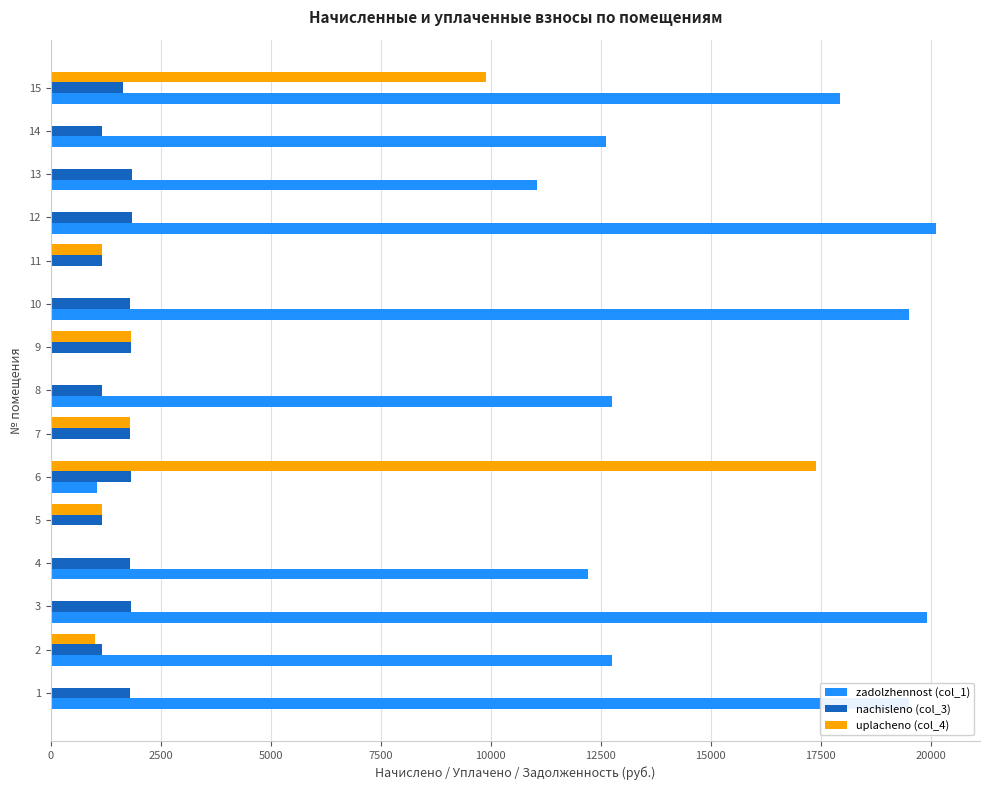

The value of nachisleno (col_3) at 7 is 1795.5. True or false?

True